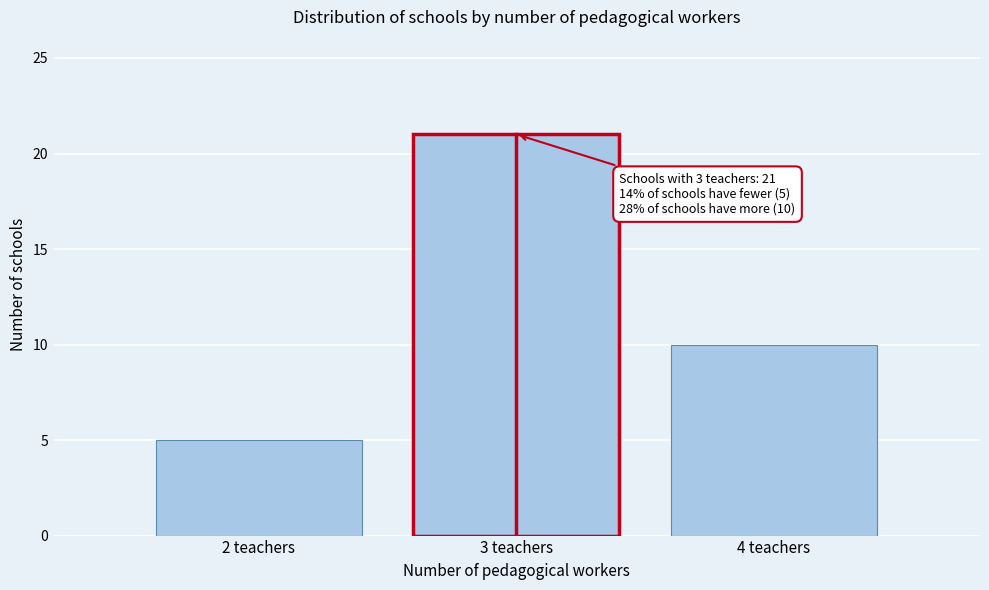

Reading right to left, what are all the values shown in this chart?

4 teachers=10	3 teachers=21	2 teachers=5